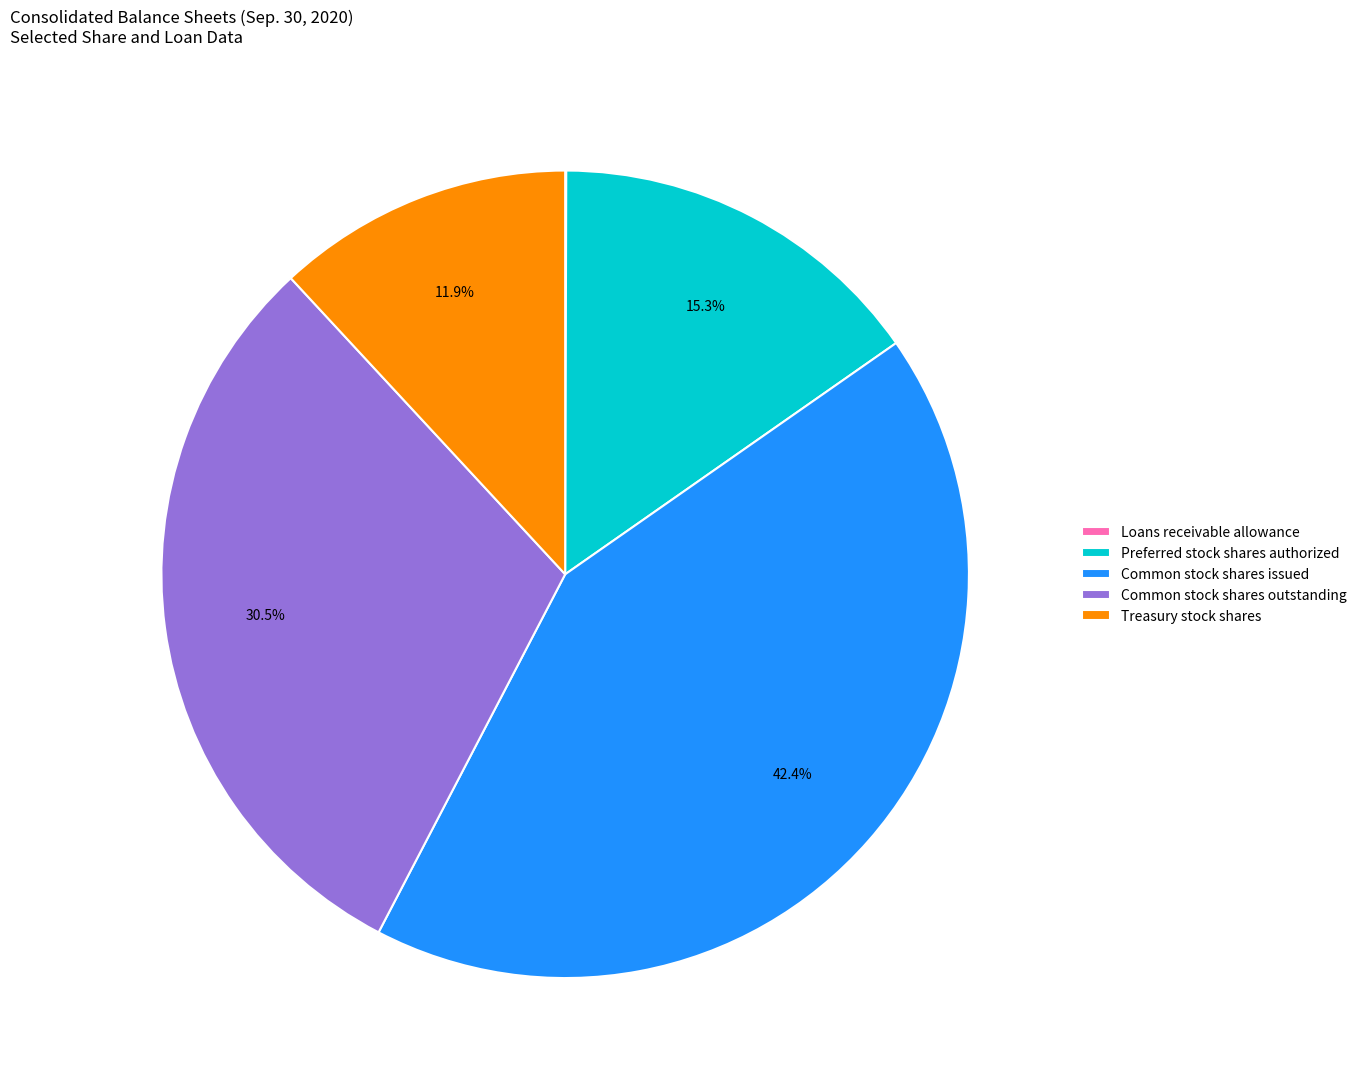

What is the largest slice in the pie chart?

Common stock shares issued